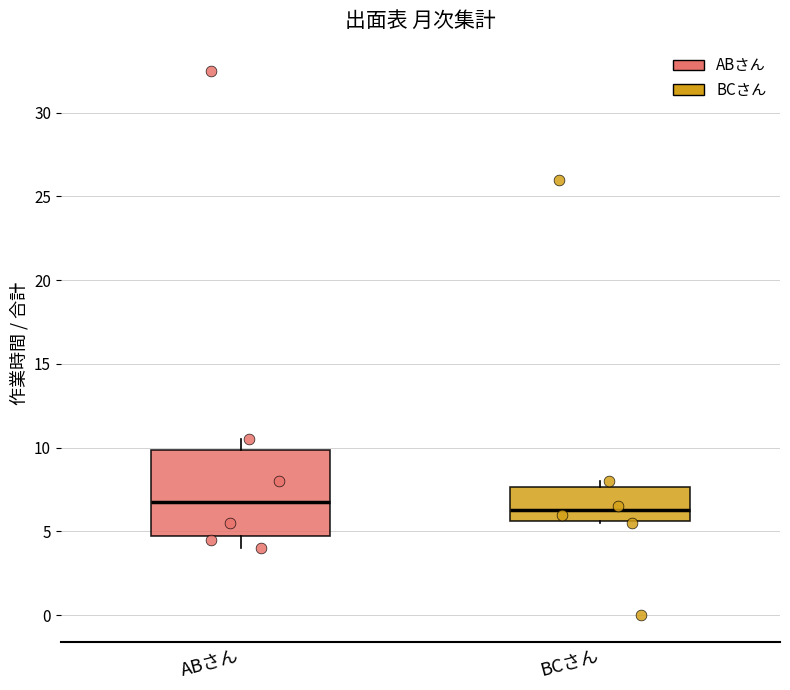

Reading left to right, transcribe this box plot: for each box, give where its median line is, the range the box spans, and where its two whiskers end, as read against the y-axis. The values are not printed on the chart, so give them approximately, as read against the axis.

ABさん: median 7.0, box 5.0 to 10.0, whiskers 4.0 to 10.5
BCさん: median 6.5, box 5.5 to 7.5, whiskers 5.5 to 8.0